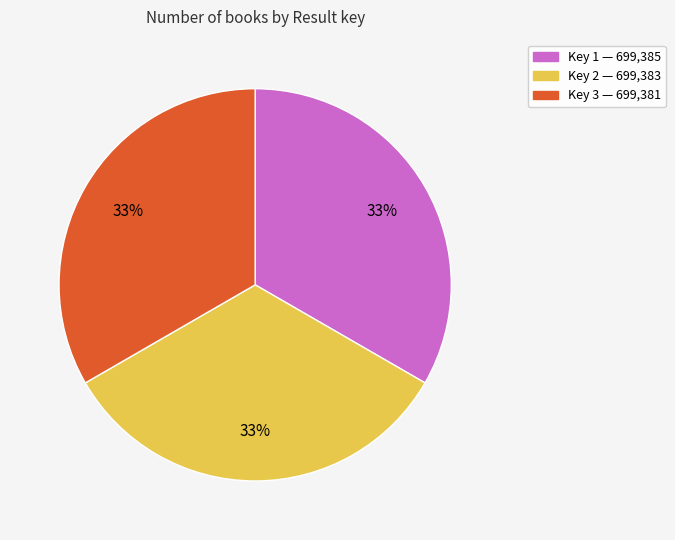

Is there any slice that represents more than half of the pie?

No